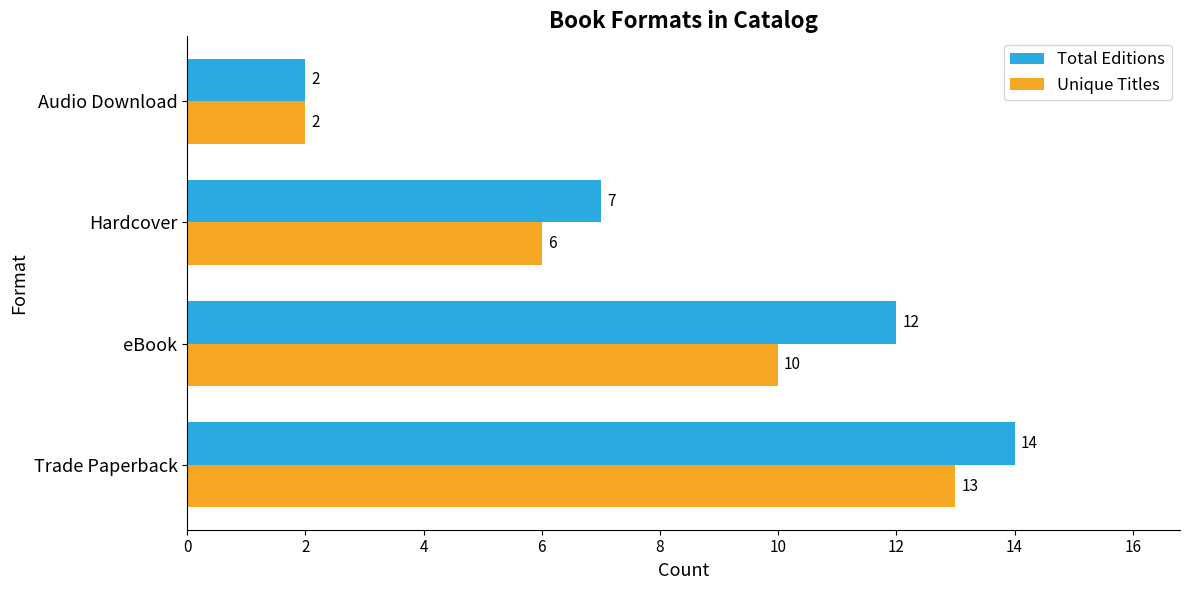

Which series has the widest spread of values?

Total Editions